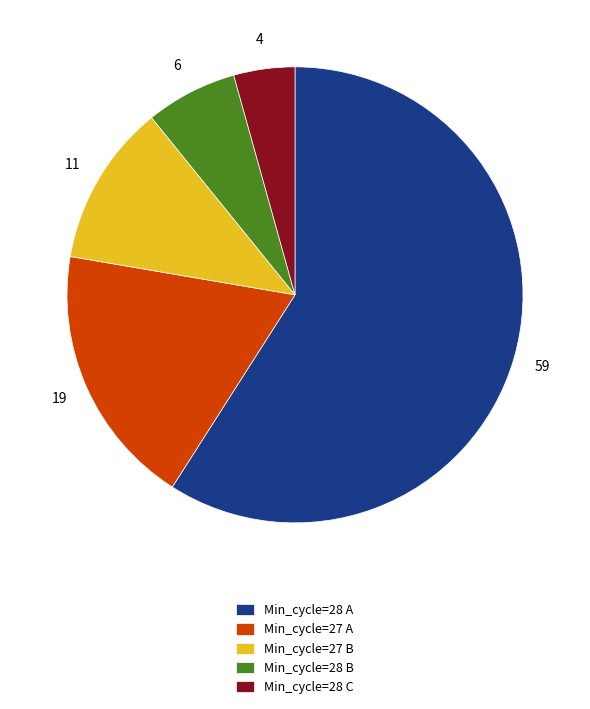

Rank the categories by value from lowest to highest.

Min_cycle=28 C, Min_cycle=28 B, Min_cycle=27 B, Min_cycle=27 A, Min_cycle=28 A